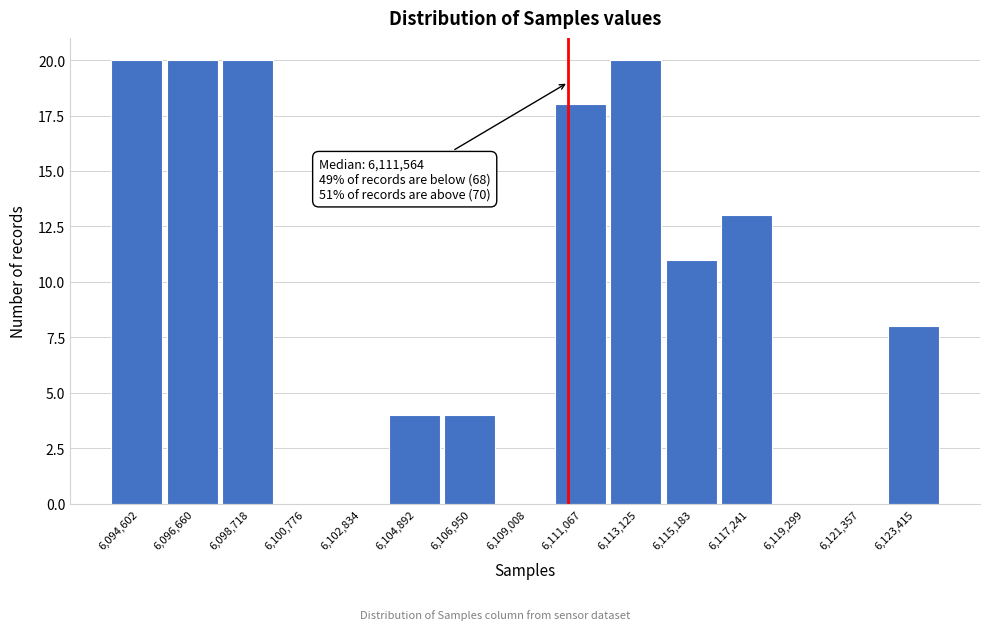

Reading left to right, extract all data points from this chart.

6,094,602=20	6,096,660=20	6,098,718=20	6,100,776=0	6,102,834=0	6,104,892=4	6,106,950=4	6,109,008=0	6,111,067=18	6,113,125=20	6,115,183=11	6,117,241=13	6,119,299=0	6,121,357=0	6,123,415=8